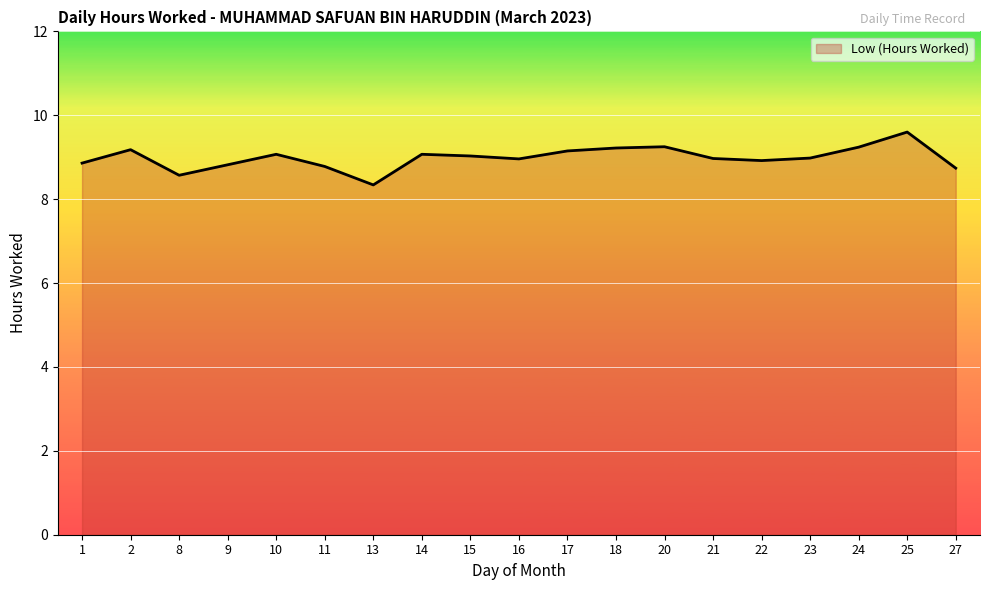

Rank the categories by value from lowest to highest.

13, 8, 27, 11, 9, 1, 22, 16, 21, 23, 15, 10, 14, 17, 2, 18, 24, 20, 25